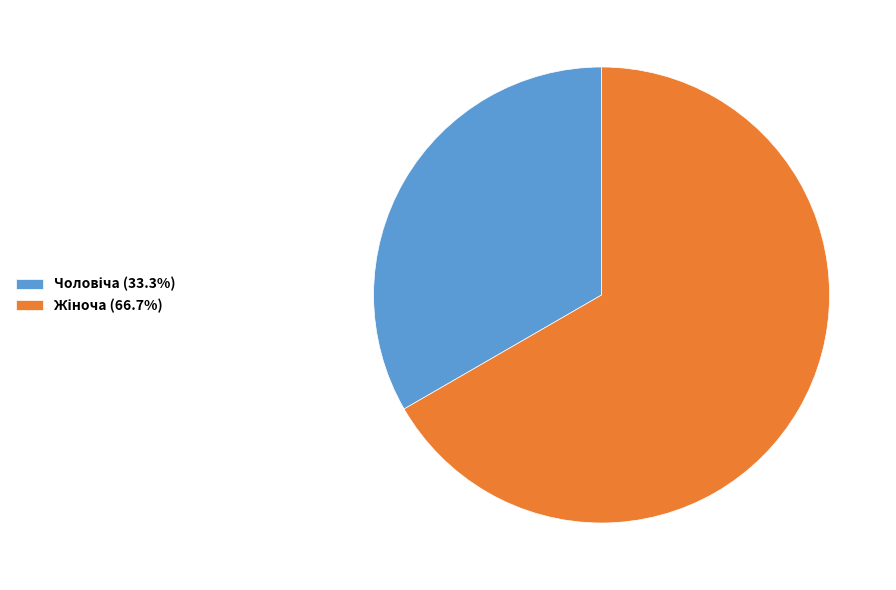

How many segments does this pie chart have?

2